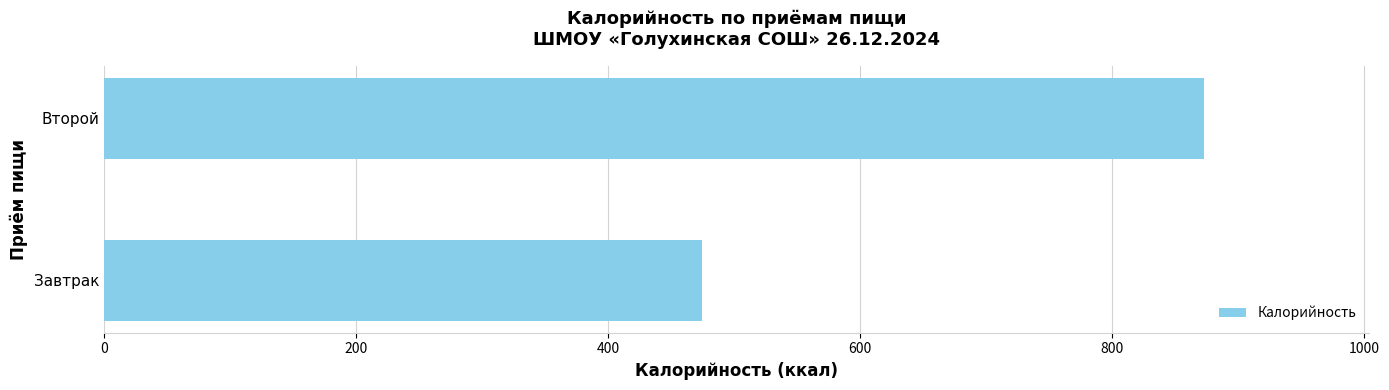

The value at Завтрак is 706. True or false?

False